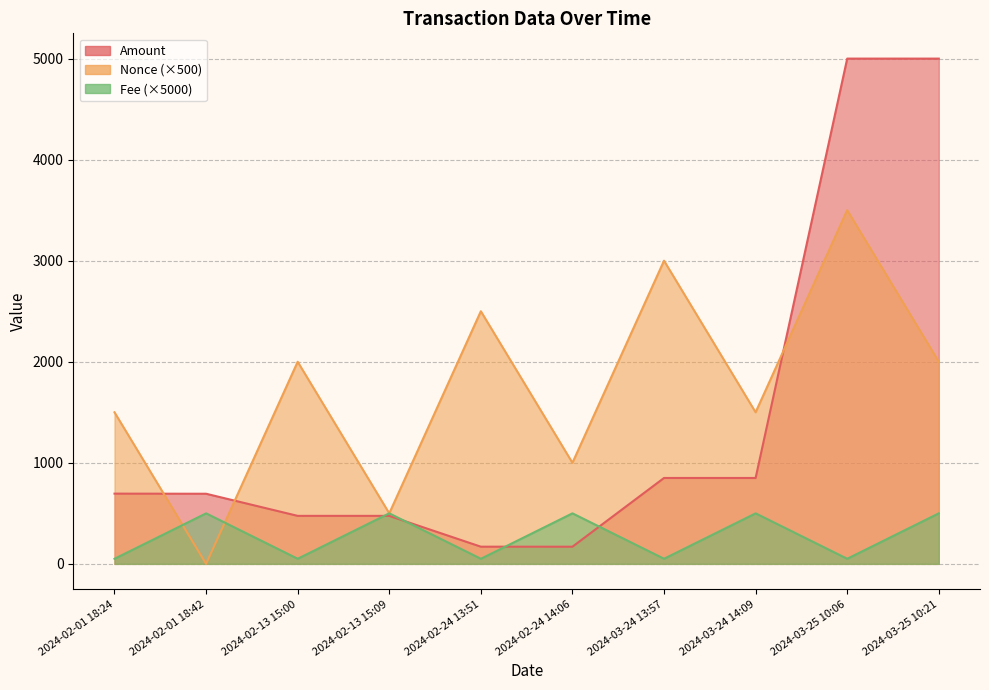

Rank the categories by Amount value from highest to lowest.

2024-03-25 10:06, 2024-03-25 10:21, 2024-03-24 13:57, 2024-03-24 14:09, 2024-02-01 18:24, 2024-02-01 18:42, 2024-02-13 15:00, 2024-02-13 15:09, 2024-02-24 13:51, 2024-02-24 14:06